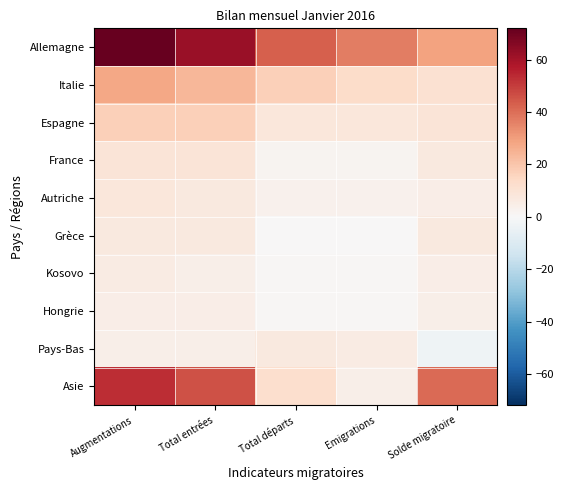

Which series has the largest range (max minus min)?

Asie